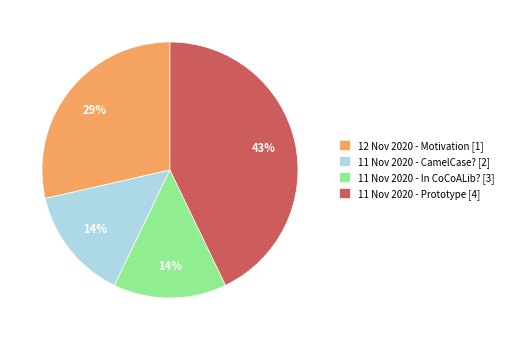

Which has a higher value, 11 Nov 2020 - CamelCase? or 12 Nov 2020 - Motivation?

12 Nov 2020 - Motivation